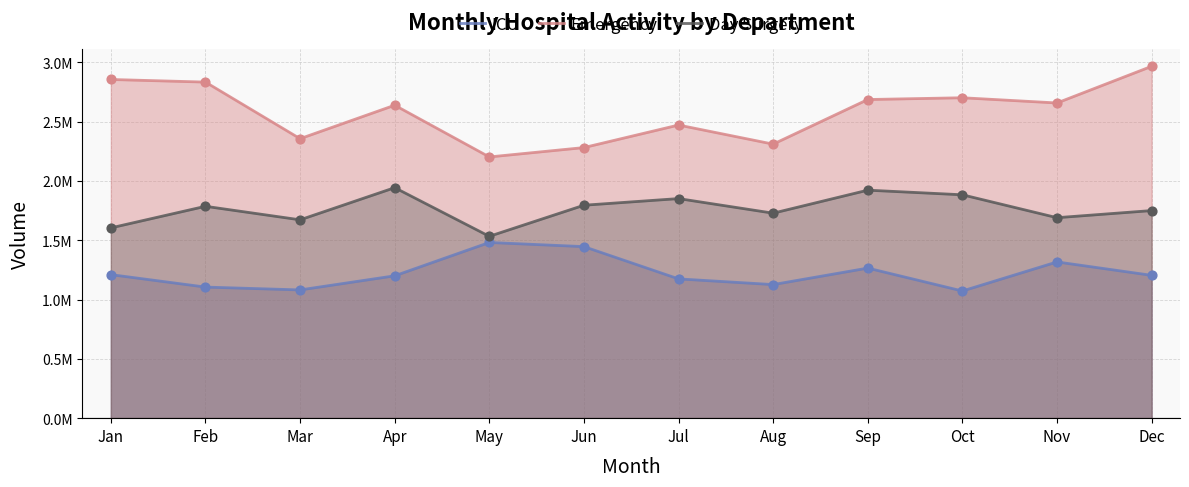

Which series has the widest spread of Y values?

Emergency